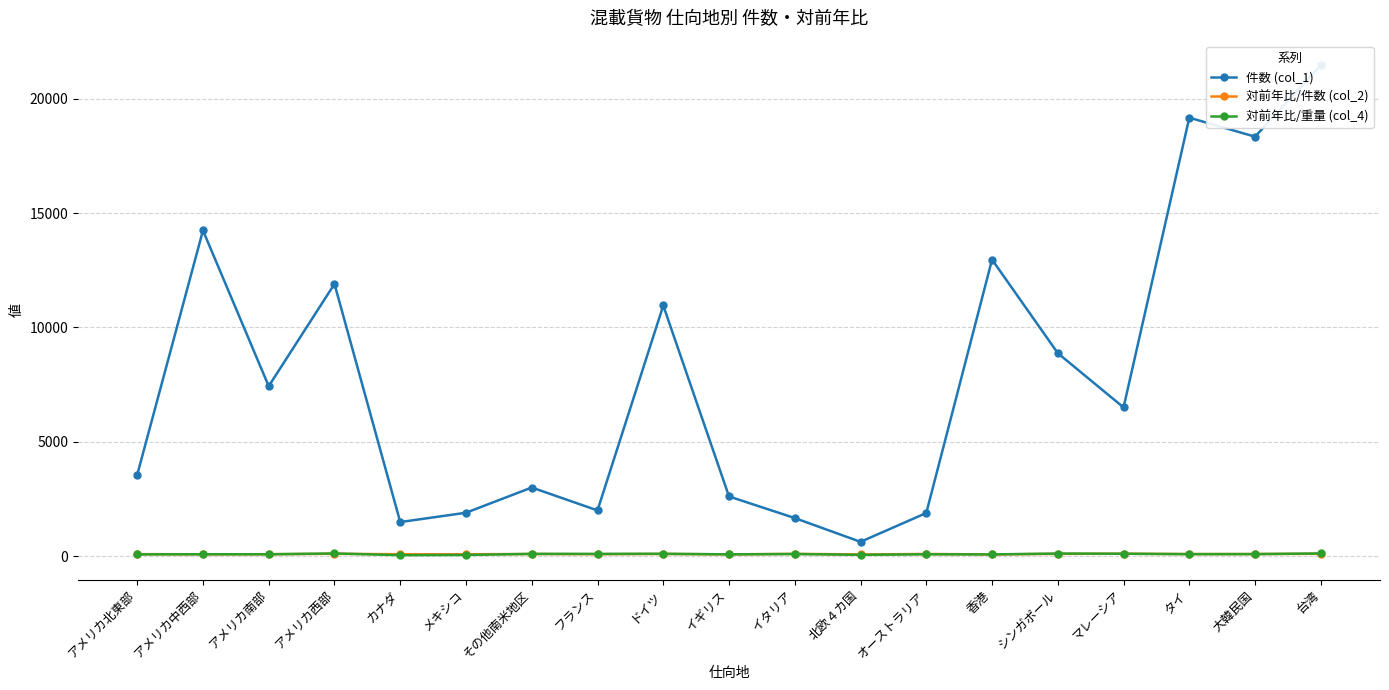

At タイ, list the series in order from largest to smallest.

件数 (col_1), 対前年比/件数 (col_2), 対前年比/重量 (col_4)